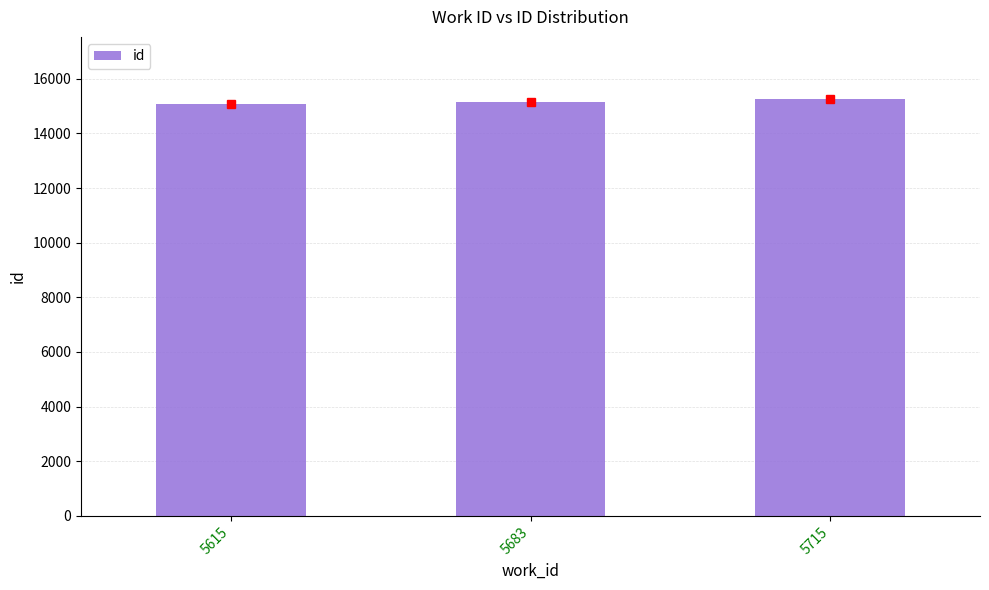

The chart shows a value of 15158 at 5683. True or false?

True